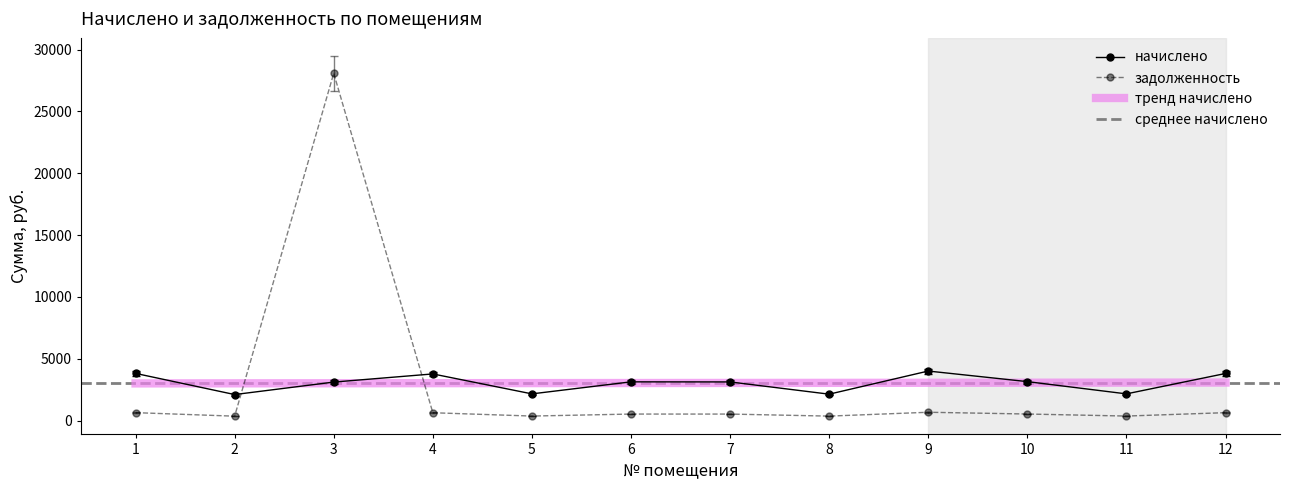

Does the chart have visible grid lines?

No